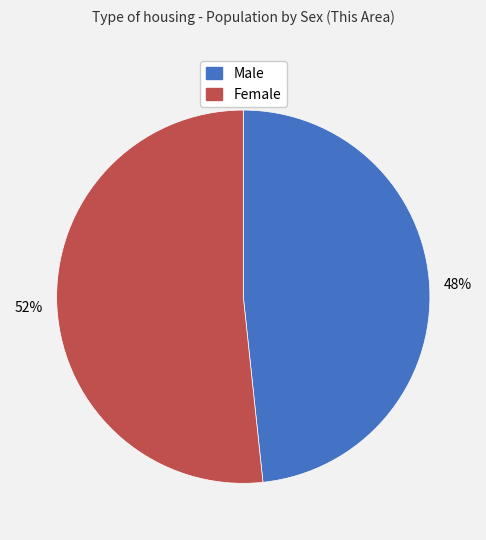

Which has a higher value, Male or Female?

Female